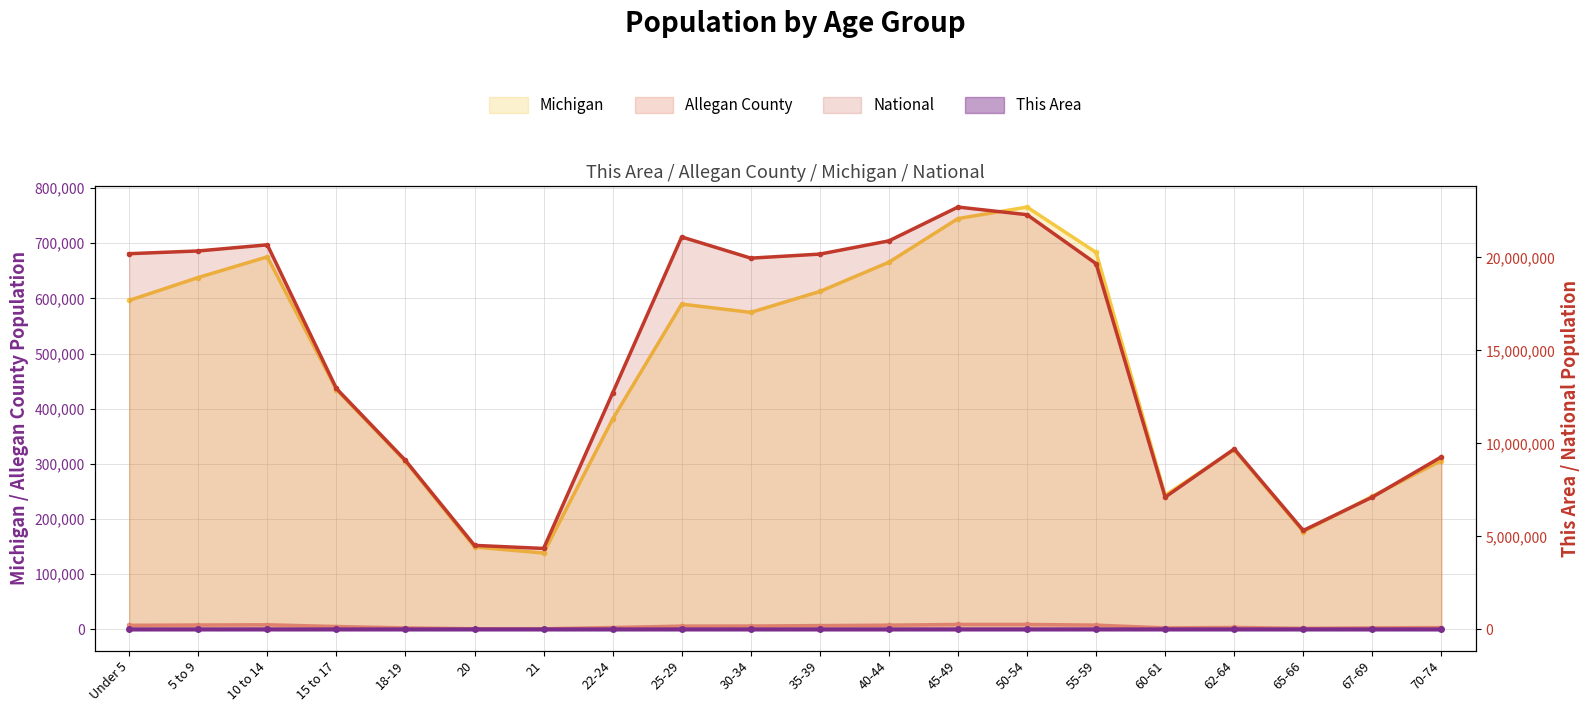

The value of Michigan at 10 to 14 is 675216. True or false?

True